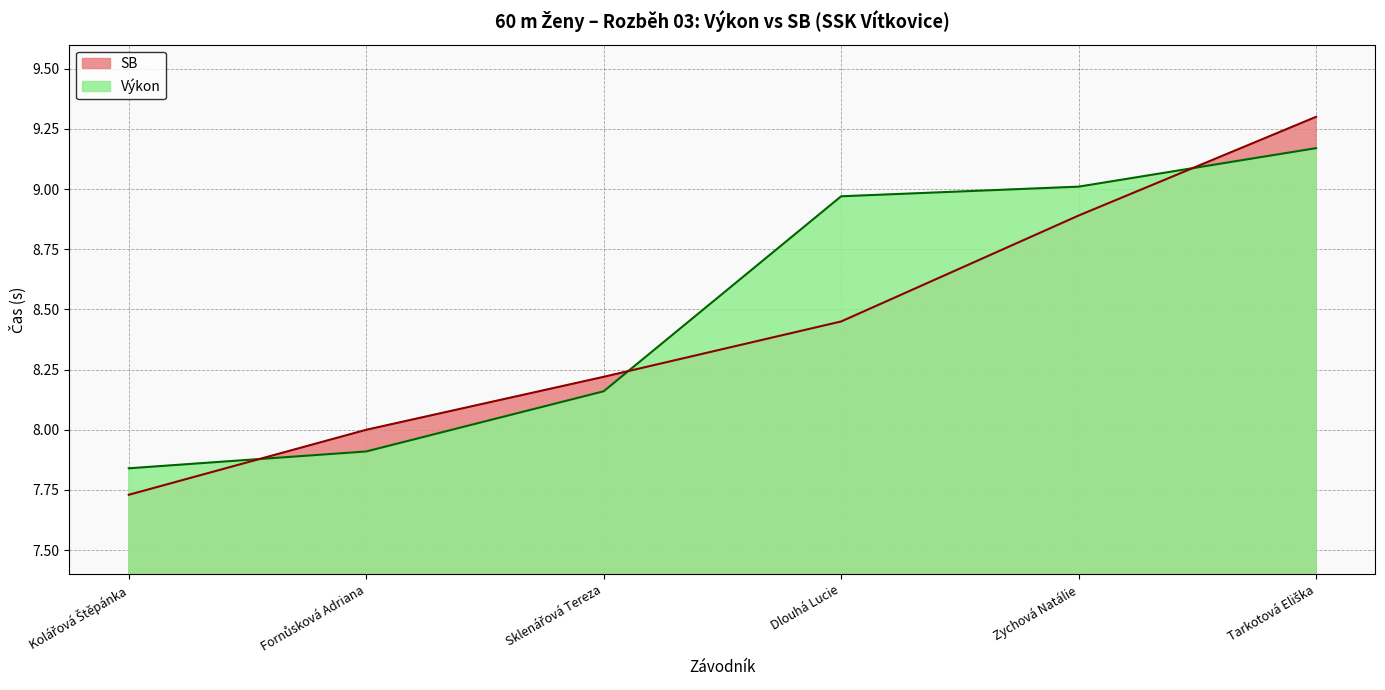

Rank the series at Sklenářová Tereza from lowest to highest value.

Výkon, SB